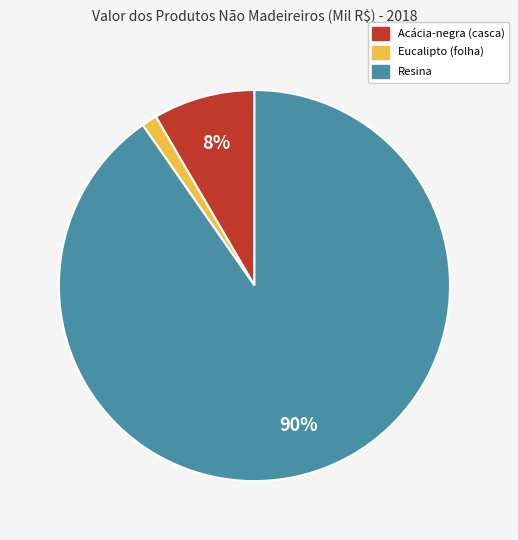

Do Eucalipto (folha) and Acácia-negra (casca) together represent more than half of the pie?

No